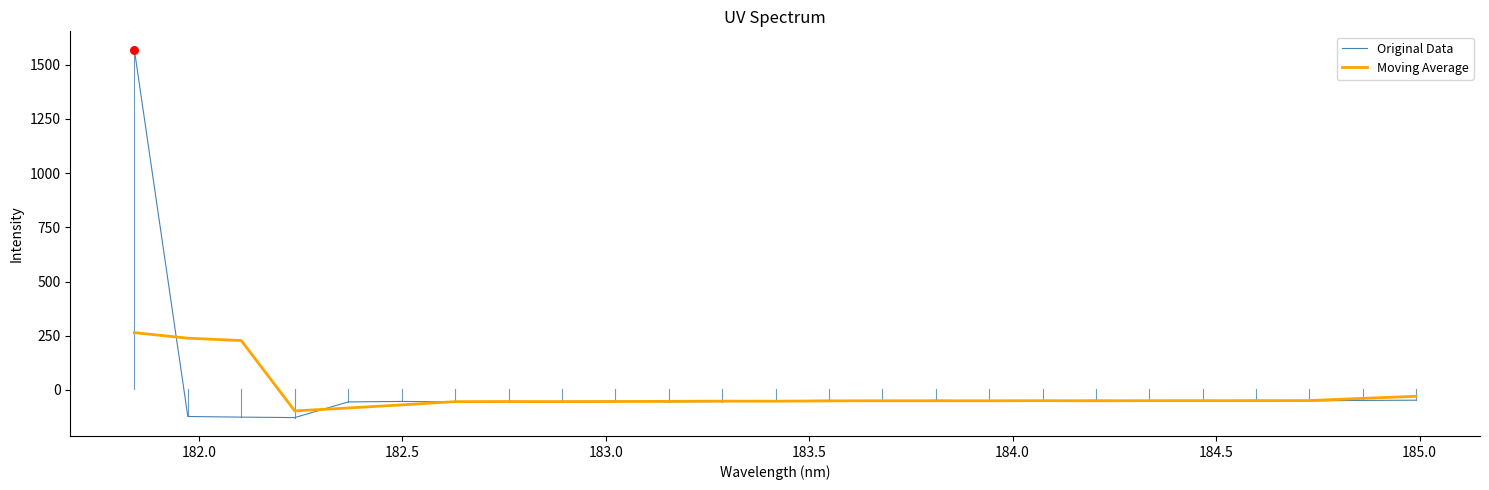

Rank the series by their maximum value, from lowest to highest.

Moving Average, Original Data